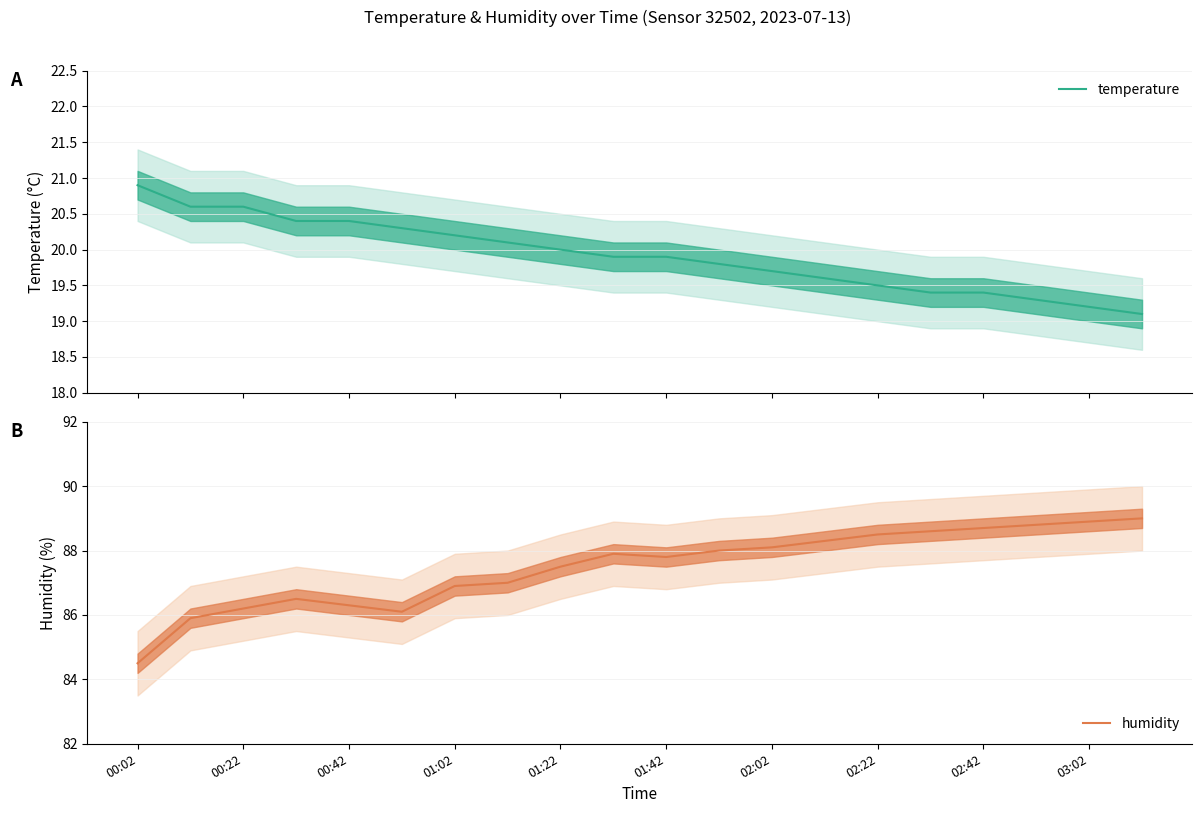

True or false: humidity and temperature cross at least once.

False